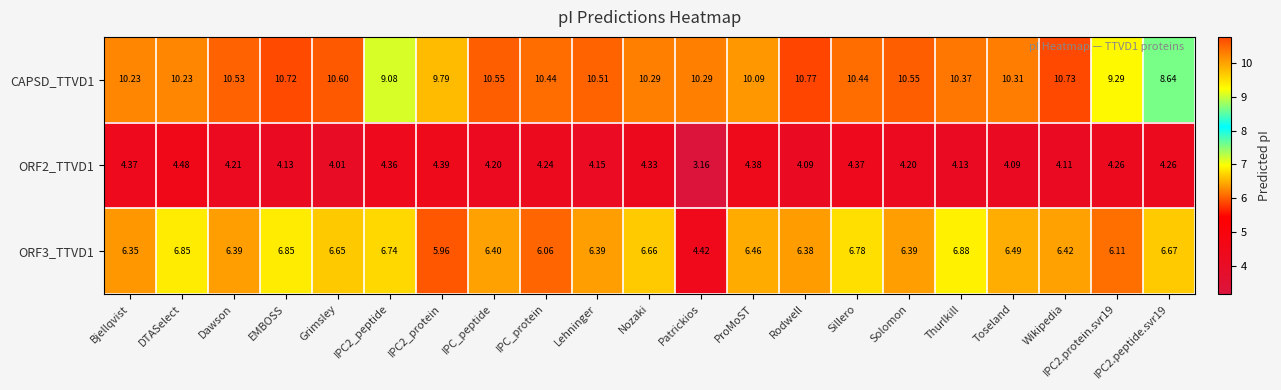

Which series has the largest range (max minus min)?

ORF3_TTVD1